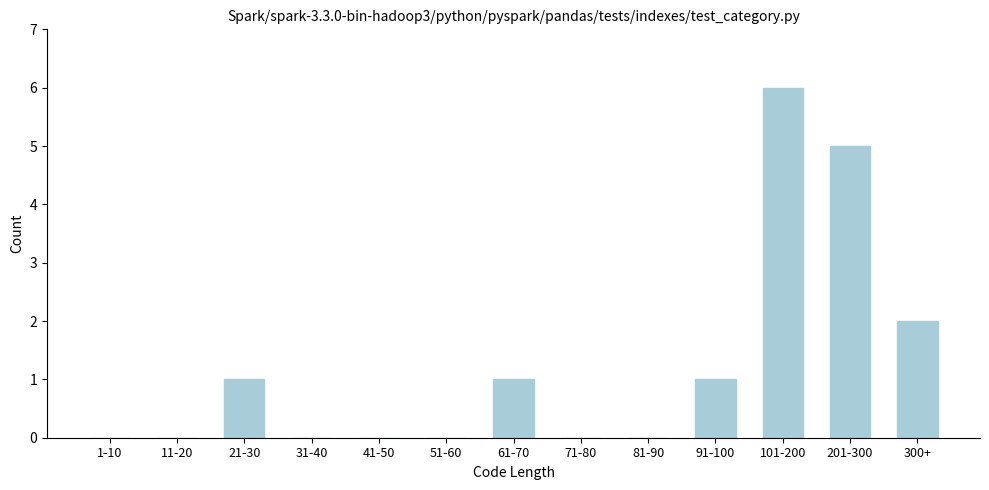

Reading right to left, list all the values displayed in this chart.

300+=2	201-300=5	101-200=6	91-100=1	81-90=0	71-80=0	61-70=1	51-60=0	41-50=0	31-40=0	21-30=1	11-20=0	1-10=0